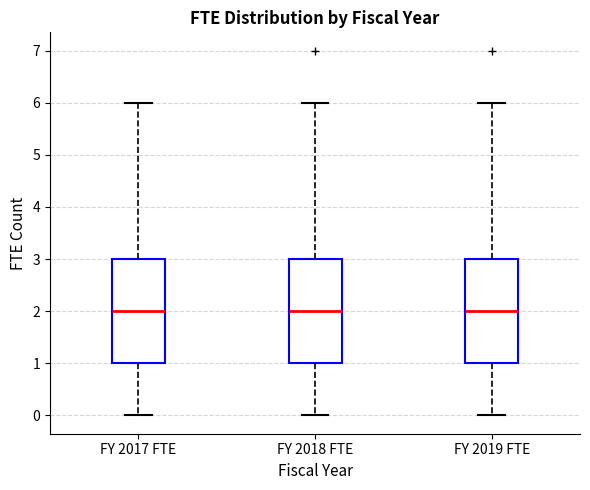

Where does the upper whisker of the box for FY 2019 FTE end on the y-axis? The values are not printed on the chart, so give them approximately, as read against the axis.

6